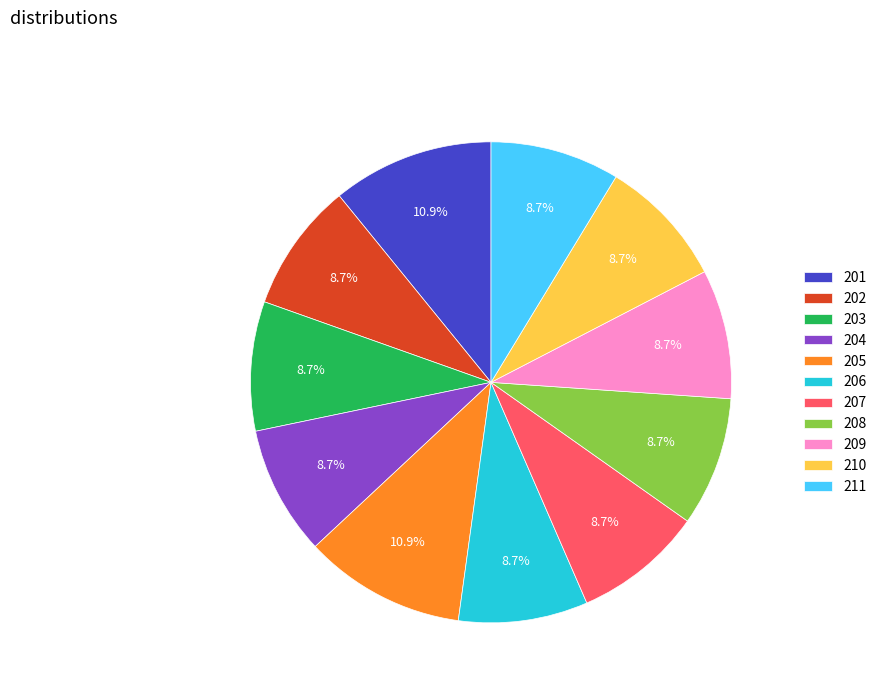

What percentage do 211 and 201 together represent?

19.6%